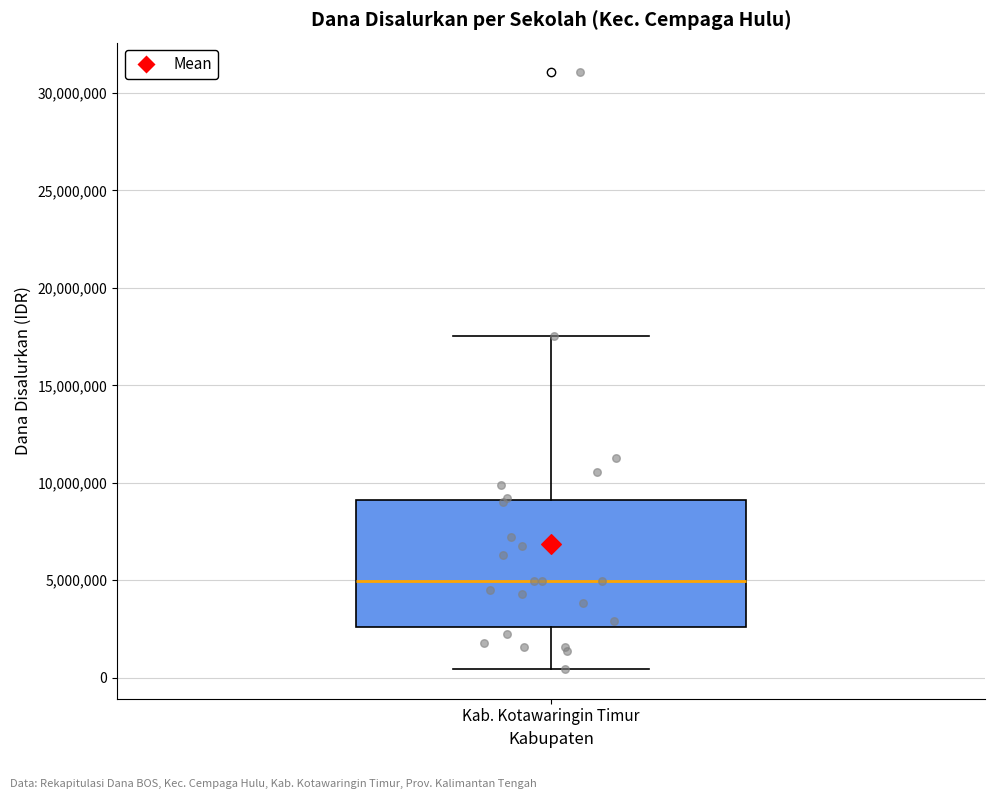

Transcribe this box plot: give where the median line is, the range the box spans, and where the two whiskers end, as read against the y-axis. The values are not printed on the chart, so give them approximately, as read against the axis.

median 5000000, box 2500000 to 9000000, whiskers 500000 to 17500000